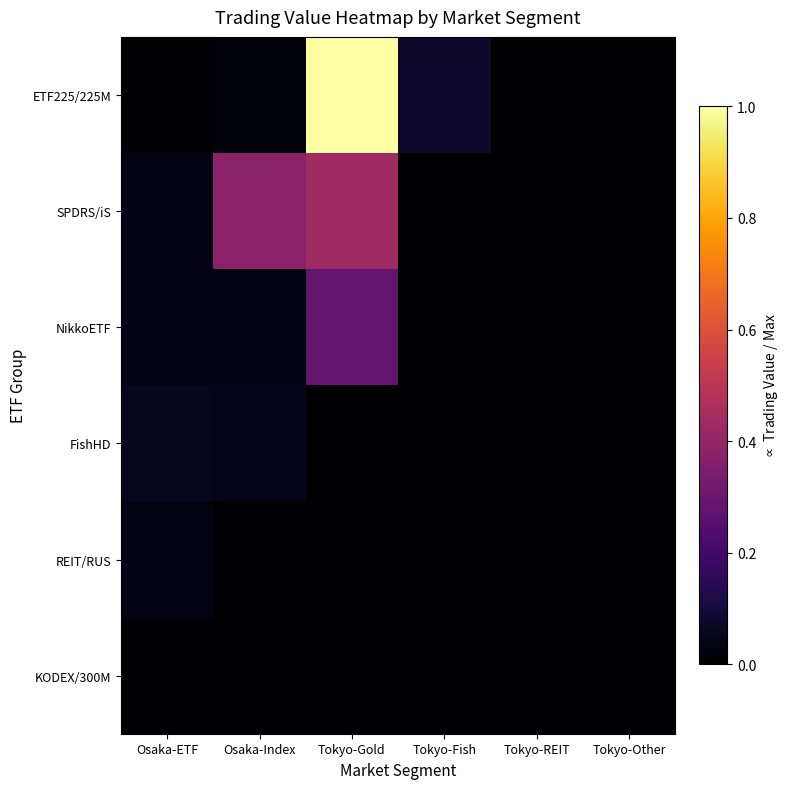

Rank the series at Tokyo-Fish from highest to lowest value.

ETF225/225M, SPDRS/iS, NikkoETF, FishHD, REIT/RUS, KODEX/300M